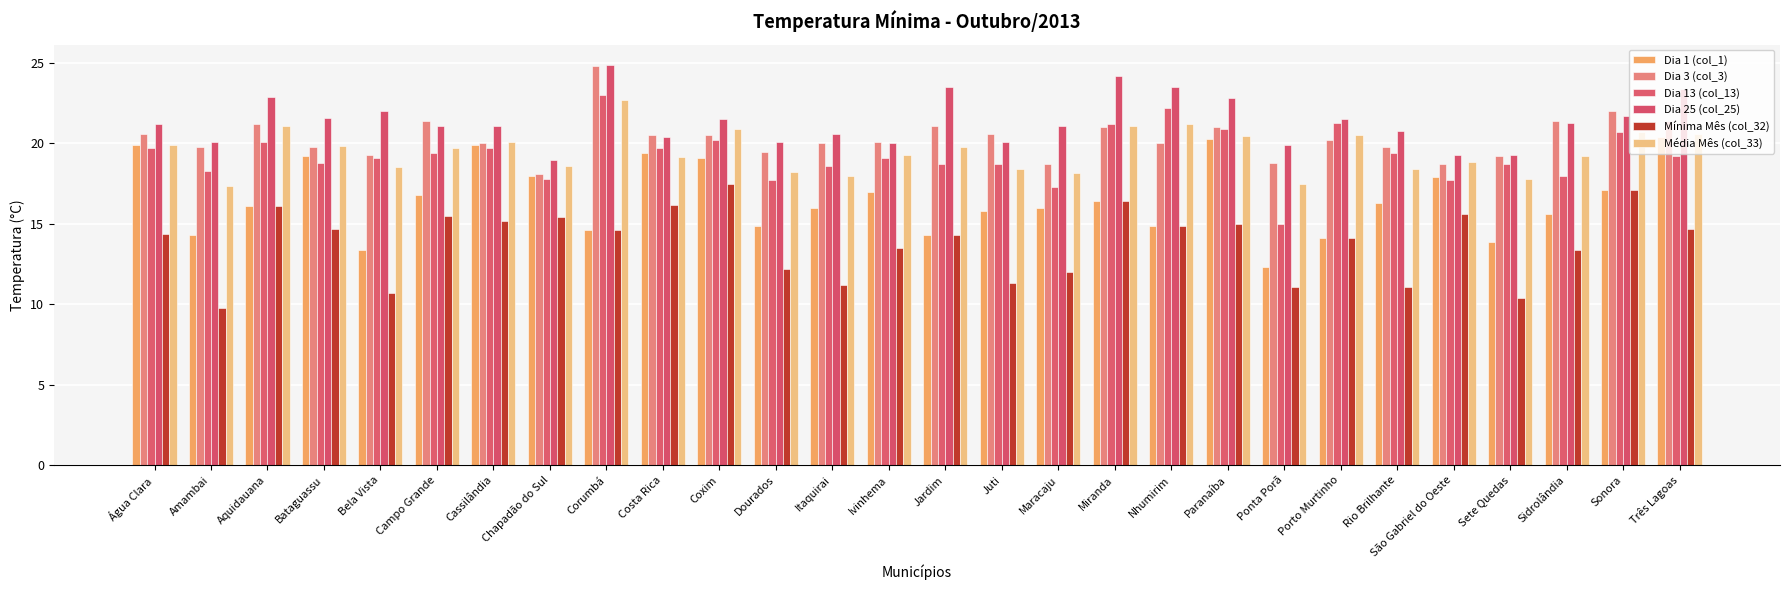

How many categories are shown in the chart?

28